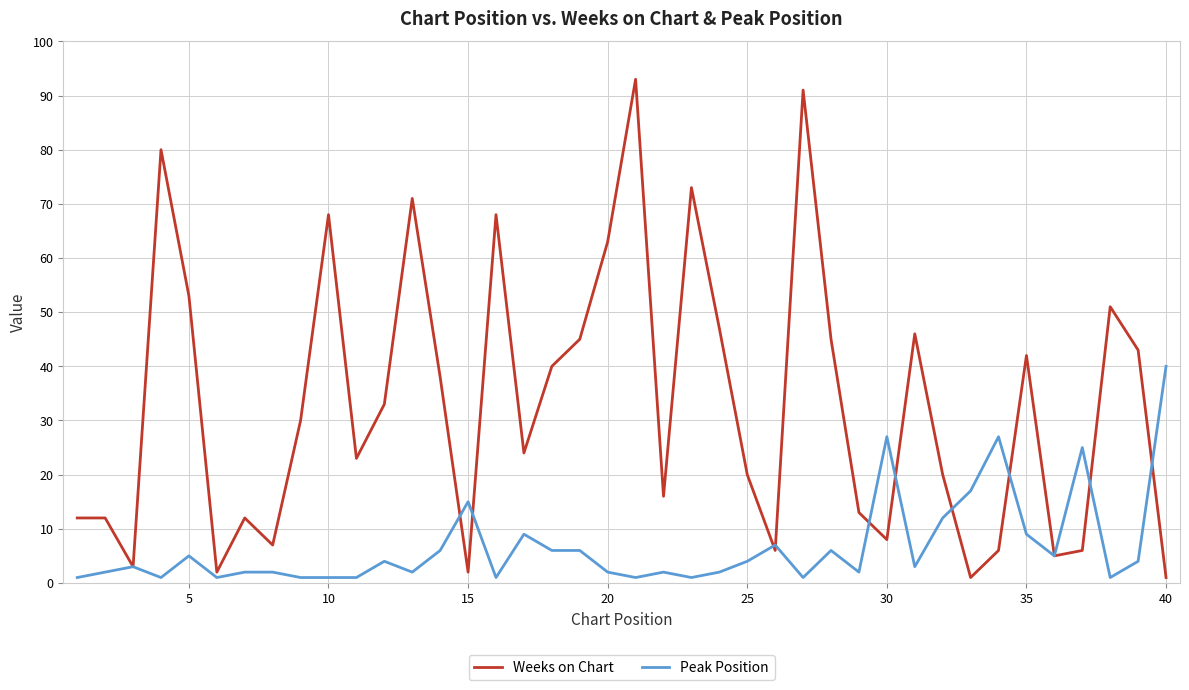

What are all the series names shown in the legend?

Weeks on Chart, Peak Position